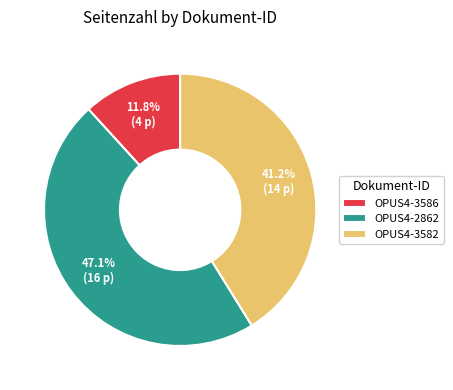

To the nearest percent, what percentage of the pie is OPUS4-3586?

12%